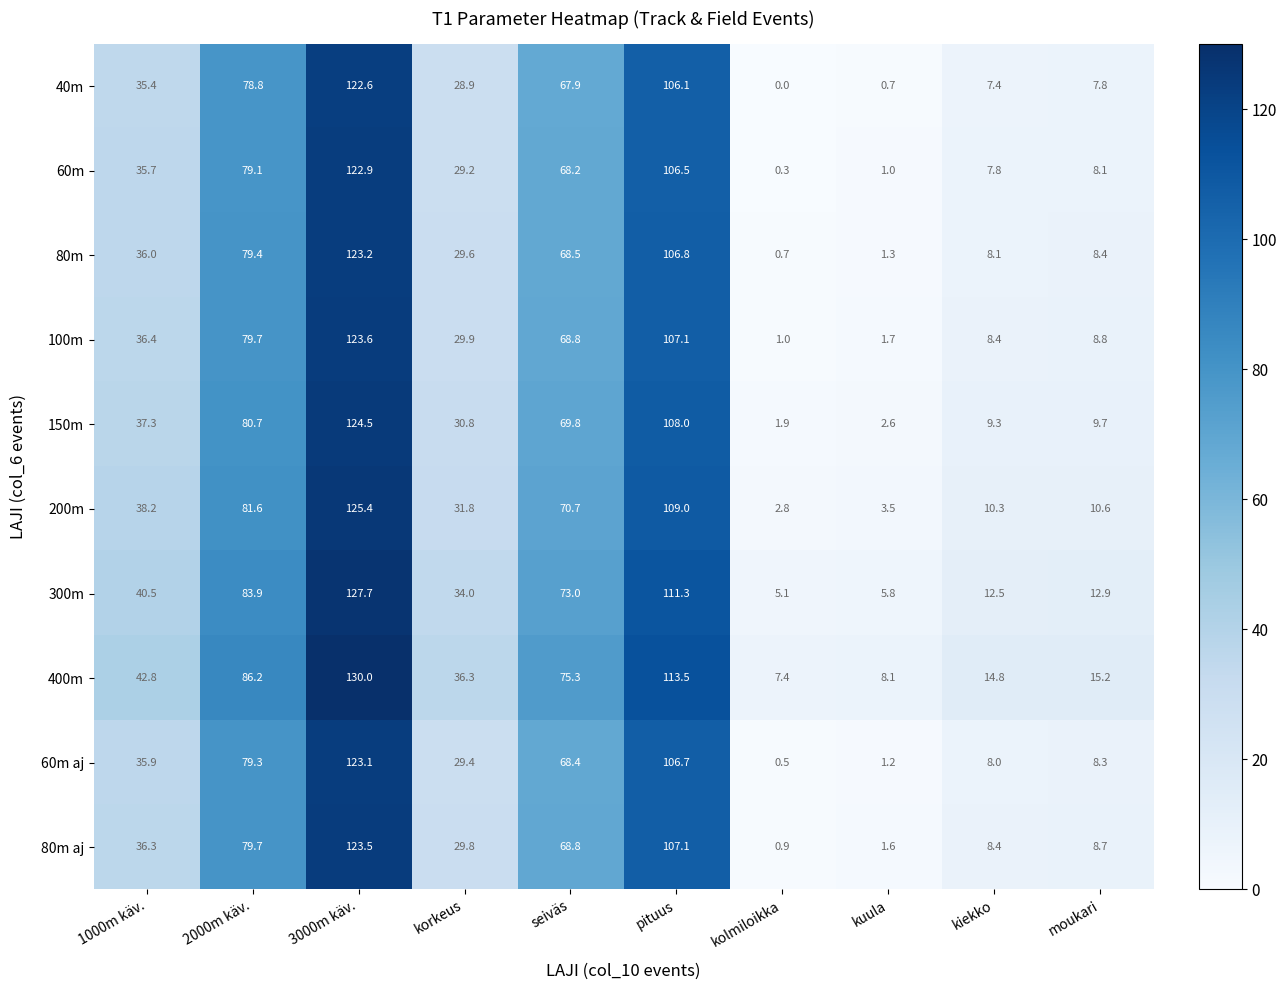

At how many categories does at least one series exceed 36?

6